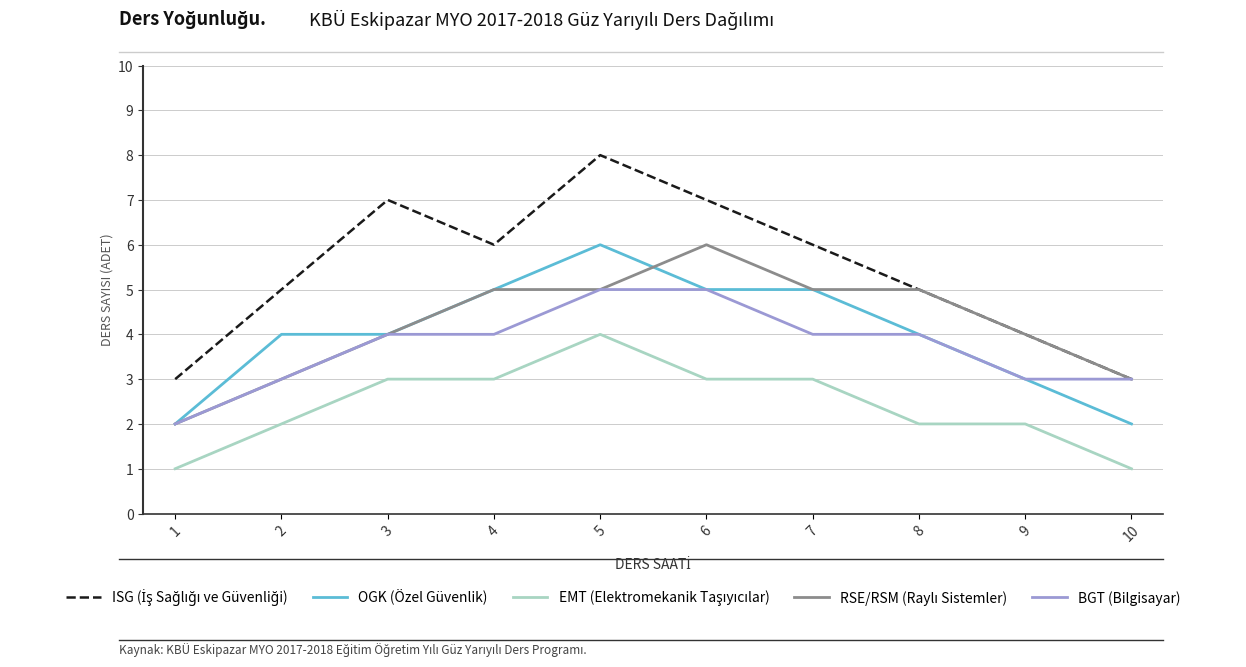

How many lines are shown in the chart?

5